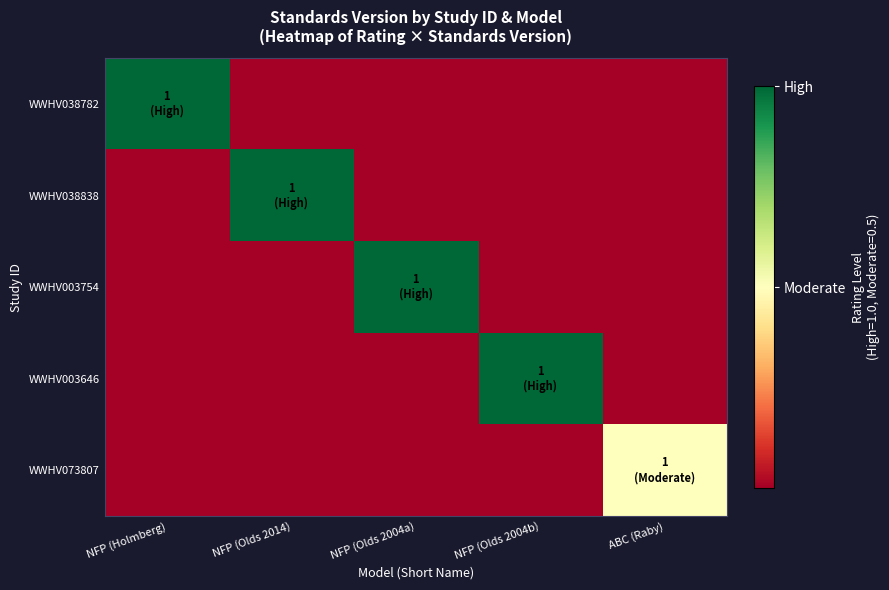

List the series in order of their peak value, highest first.

WWHV038782, WWHV038838, WWHV003754, WWHV003646, WWHV073807